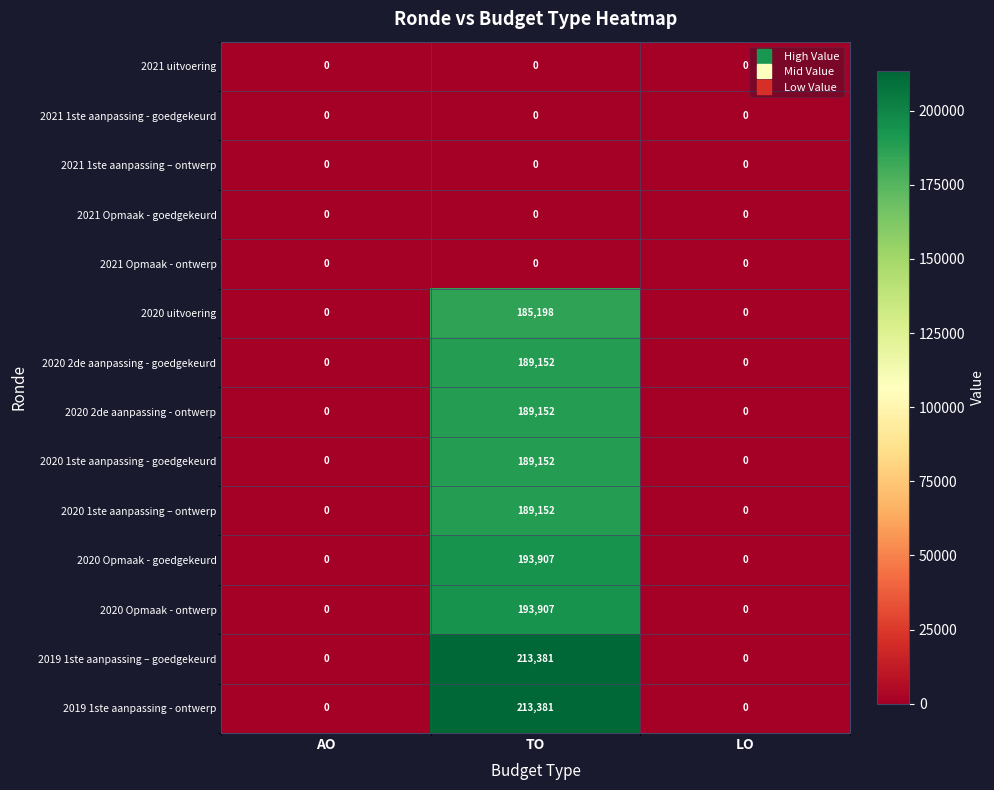

What is the total value across all series at TO?

1756382